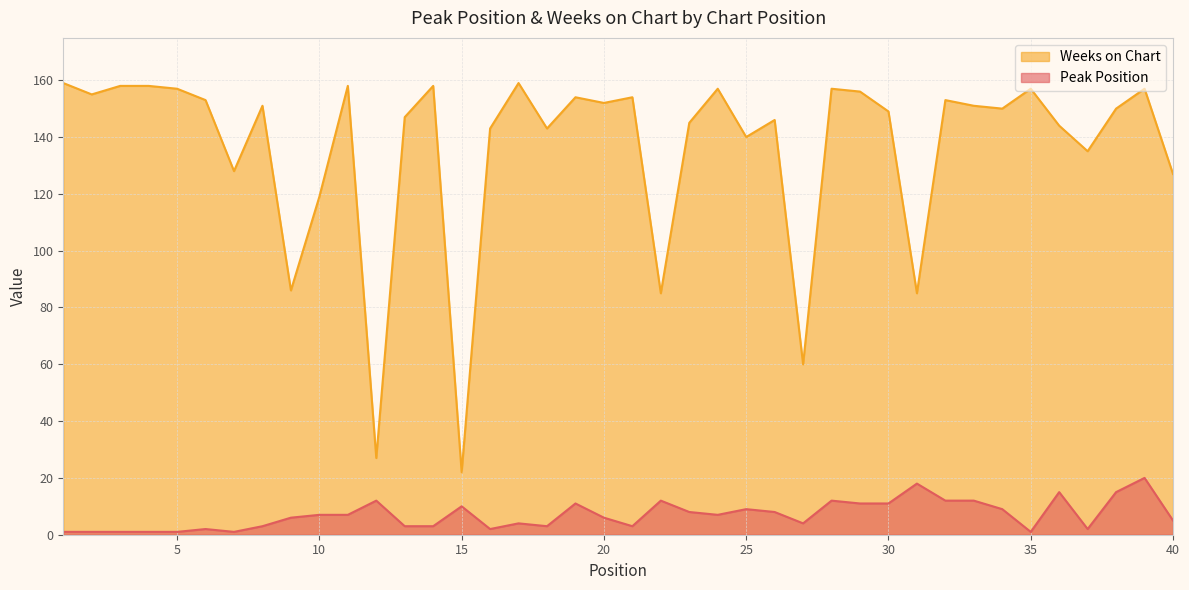

List the series in order of their overall mean, highest first.

Weeks on Chart, Peak Position